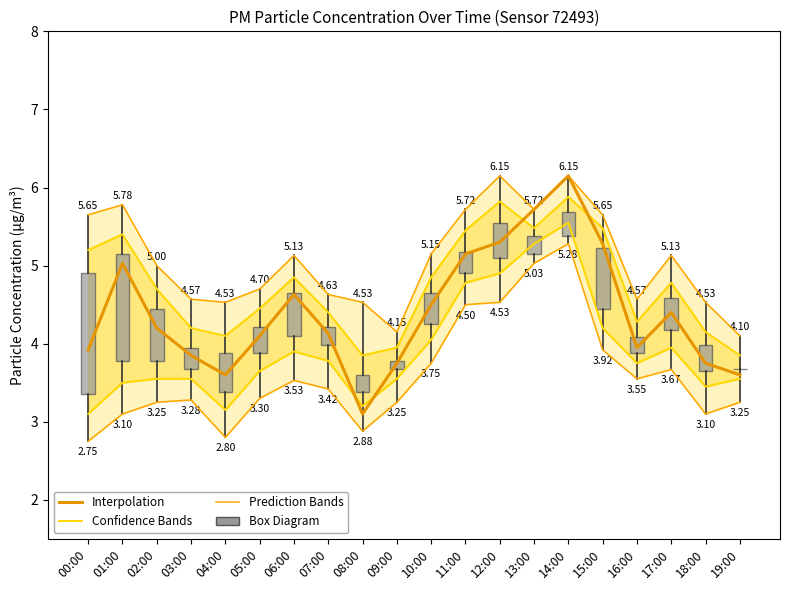

Which series has the widest spread of values?

Interpolation